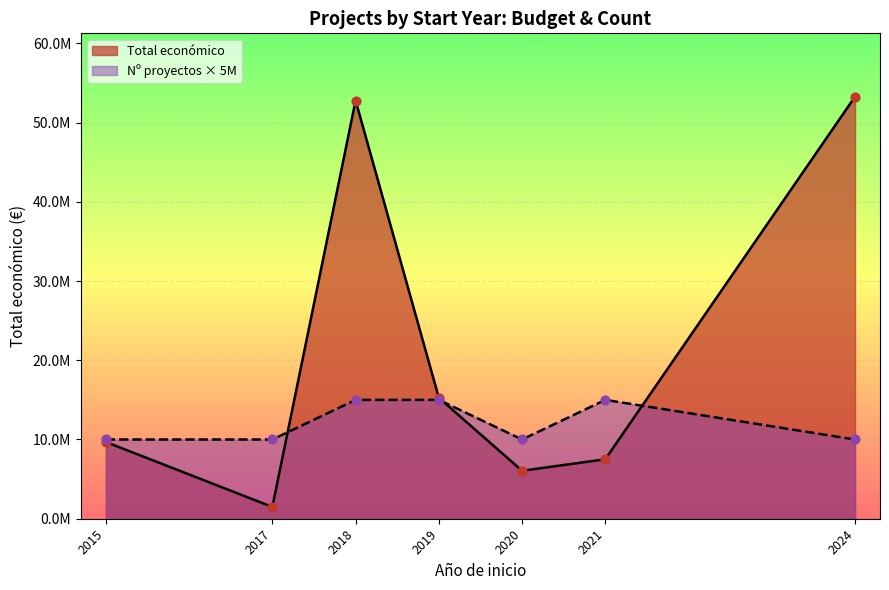

Which series has the largest total across all categories?

Total económico